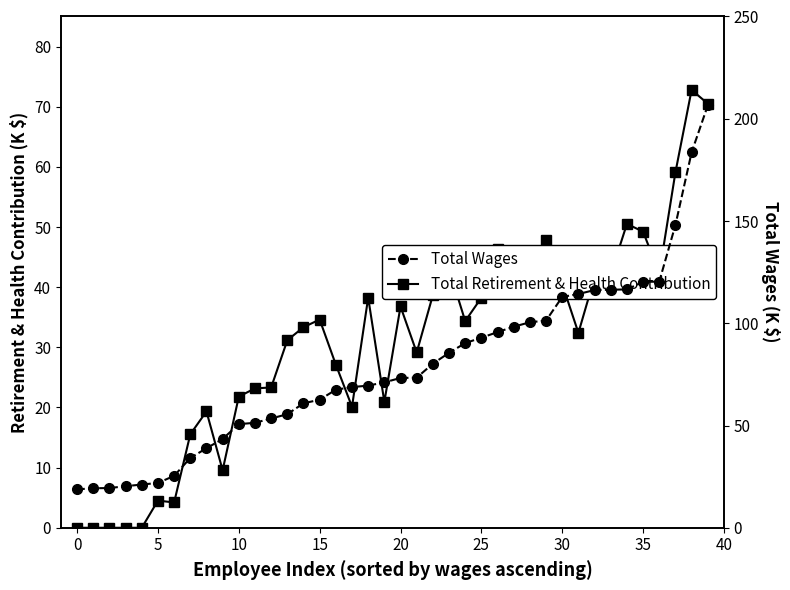

How many data points in Total Retirement & Health Contribution are less than 34?

20